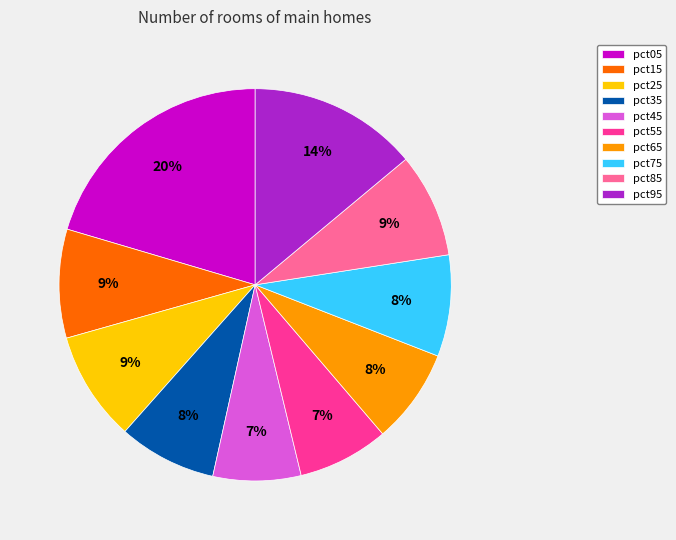

What is the ratio of the value at pct25 to the value at pct75?

1.1